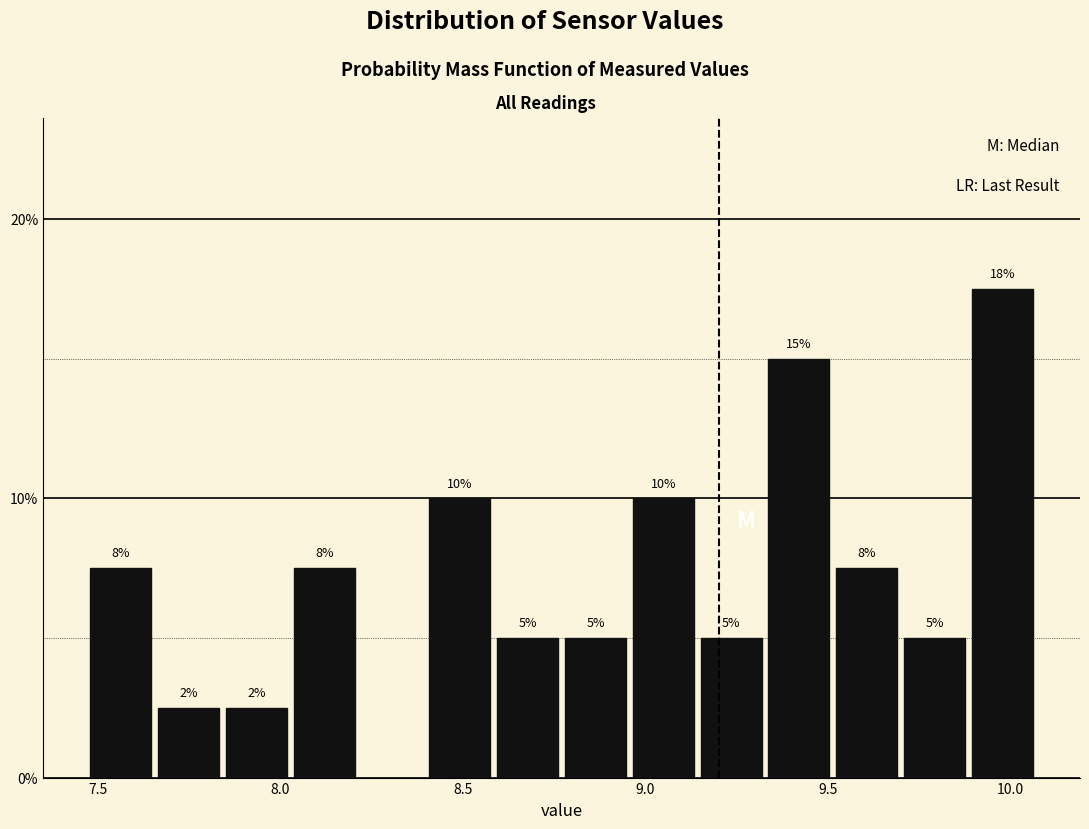

Read against the x-axis, roughly where is the centre of the tallest bar?

10.00